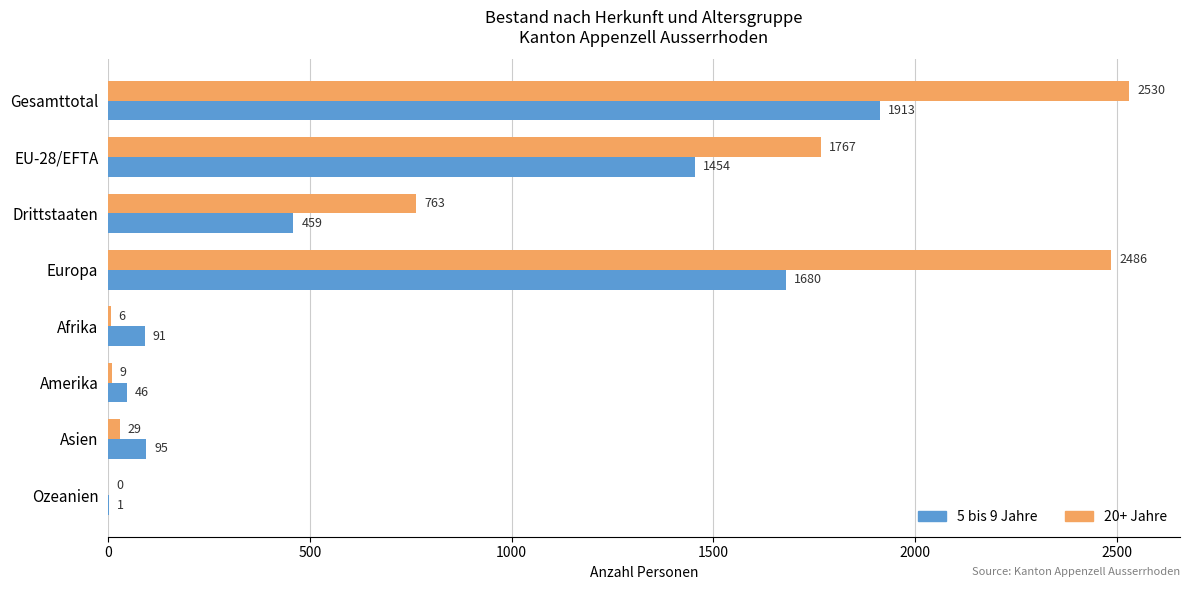

Is the value of 20+ Jahre at Drittstaaten greater than the value of 5 bis 9 Jahre at Amerika?

Yes